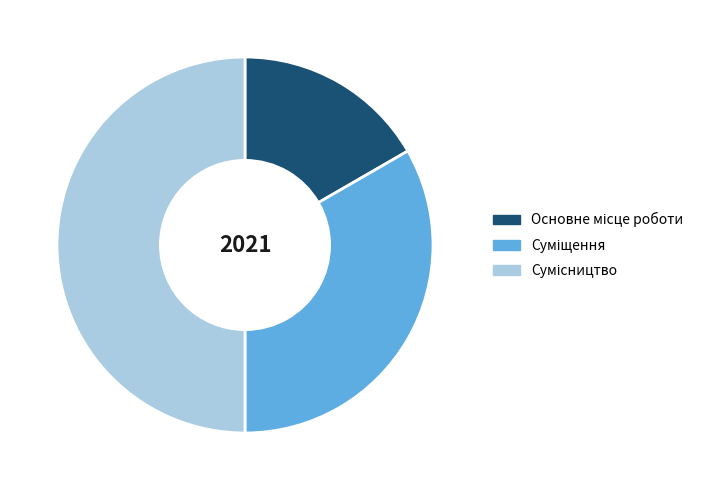

Combined, what portion of the pie is Основне місце роботи and Сумісництво?

66.7%